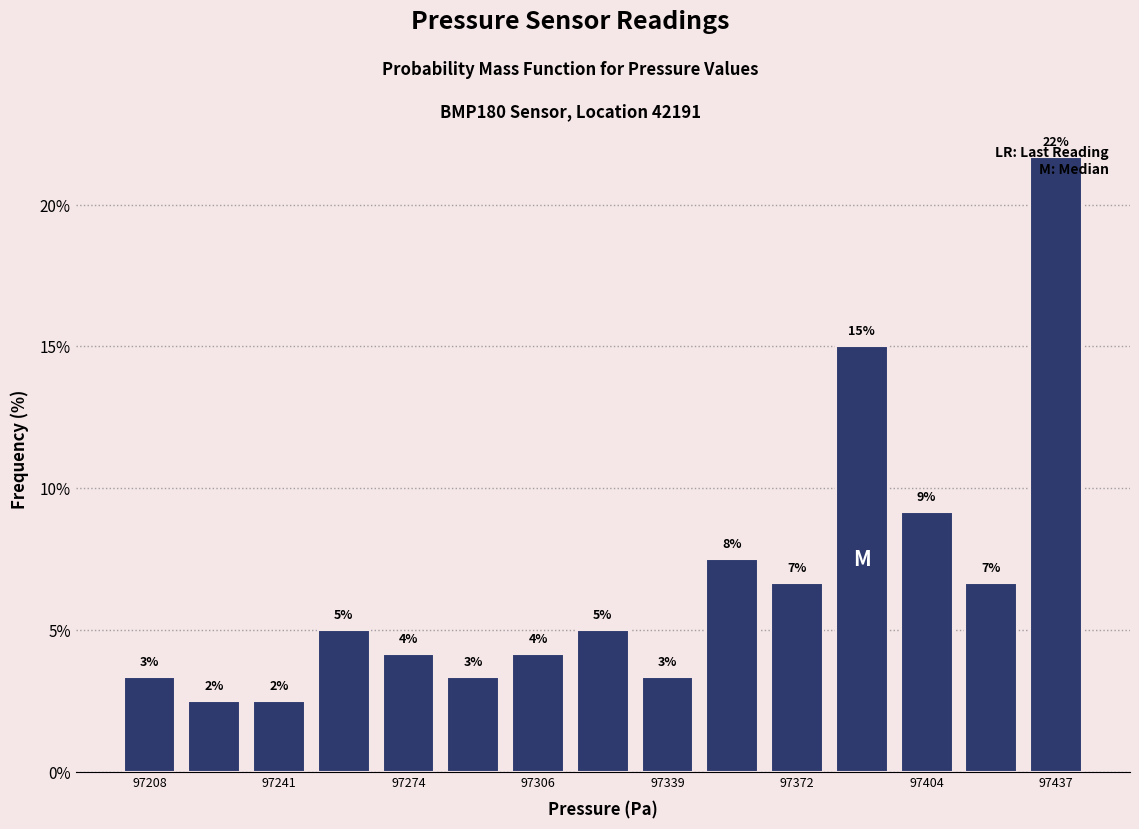

Around what value on the x-axis is the tallest bar? Give the approximate position of its centre, as read against the axis.

97435